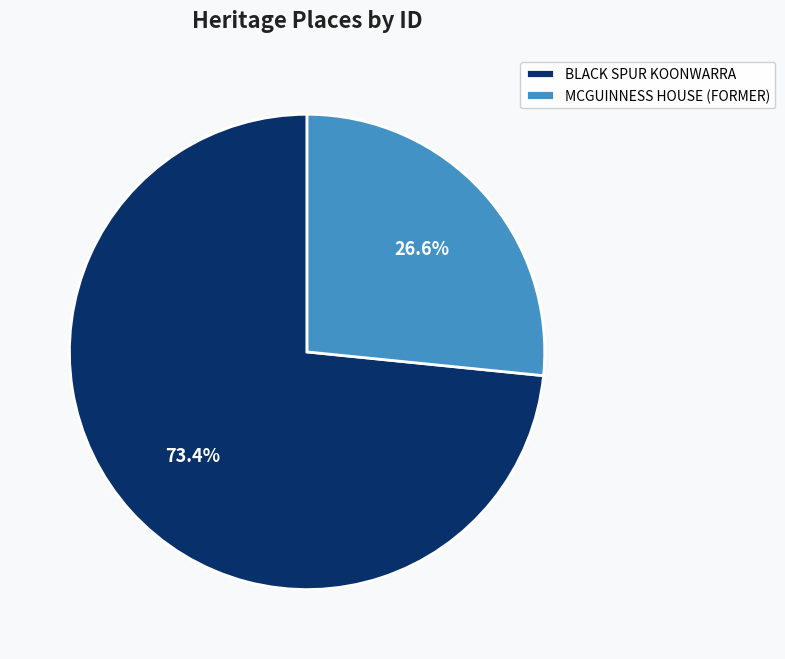

Do MCGUINNESS HOUSE (FORMER) and BLACK SPUR KOONWARRA together represent more than half of the pie?

Yes